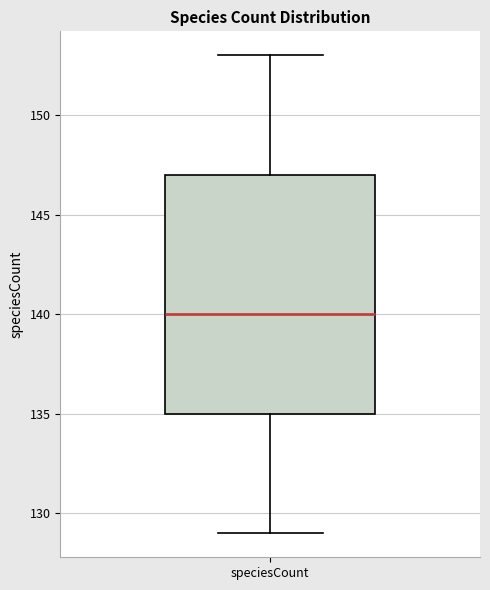

Where does the lower whisker of the box for speciesCount end on the y-axis? The values are not printed on the chart, so give them approximately, as read against the axis.

129